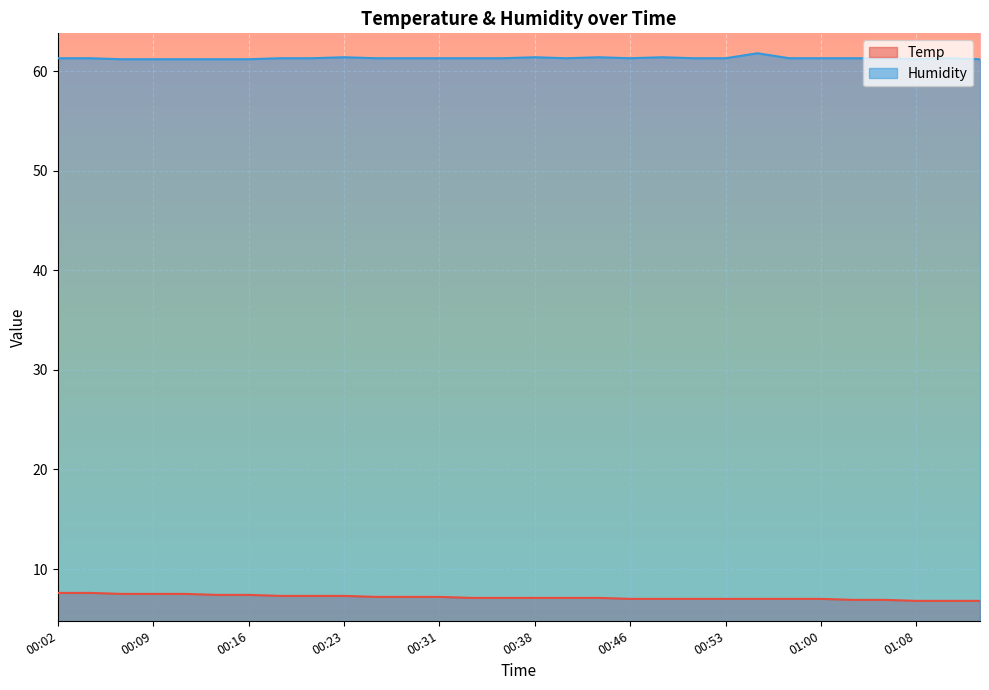

Which category has the highest value in the Humidity series?

00:55